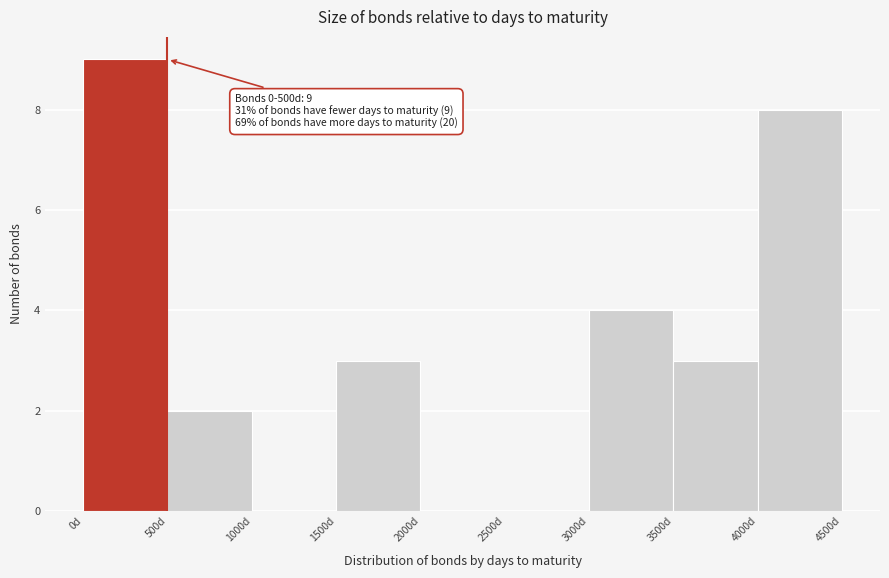

Over which range of the x-axis is the bar tallest?

0 to 500